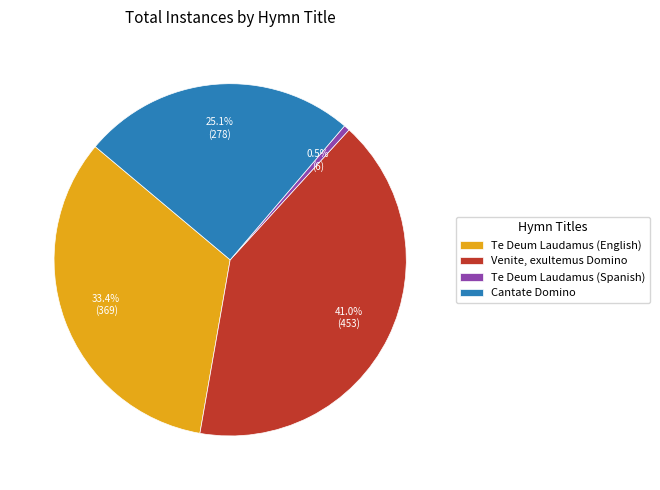

Which category has the biggest portion of the pie?

Venite, exultemus Domino